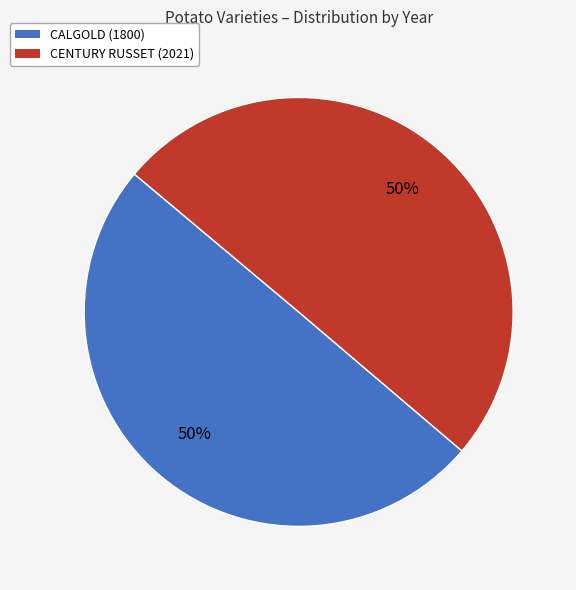

What percentage is the CALGOLD (1800) slice, to the nearest percent?

50%